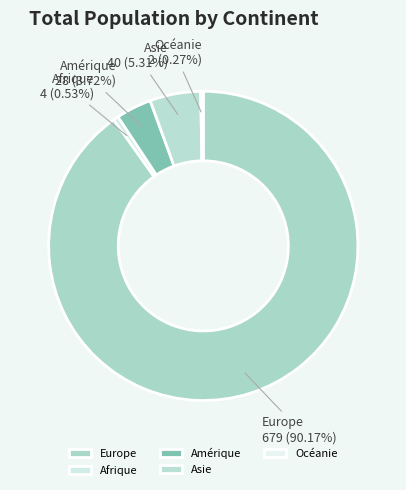

To the nearest percent, what percentage of the pie is Amérique?

4%